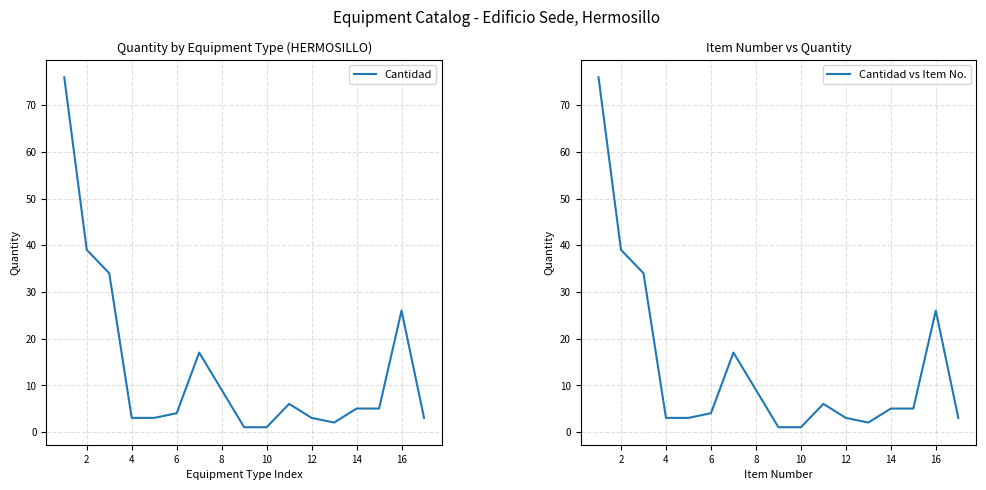

The Cantidad series shows 1 at 10. True or false?

True